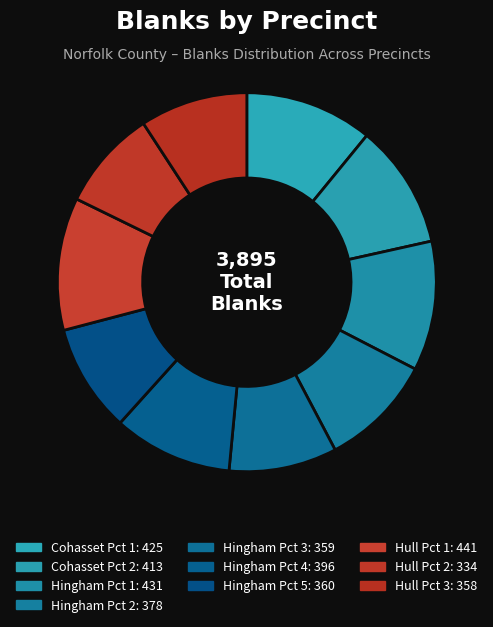

How many slices are in this pie chart?

10